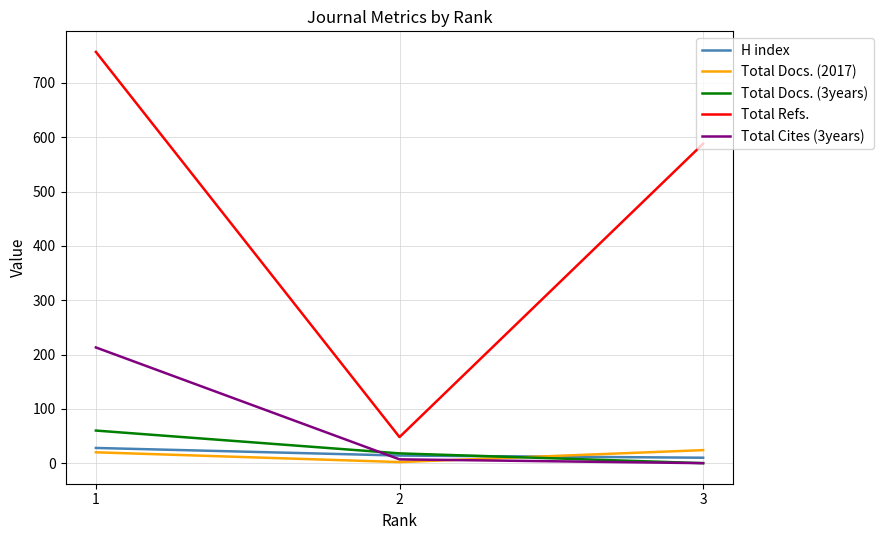

List the labels in order of Total Docs. (3years) value, smallest first.

3, 2, 1